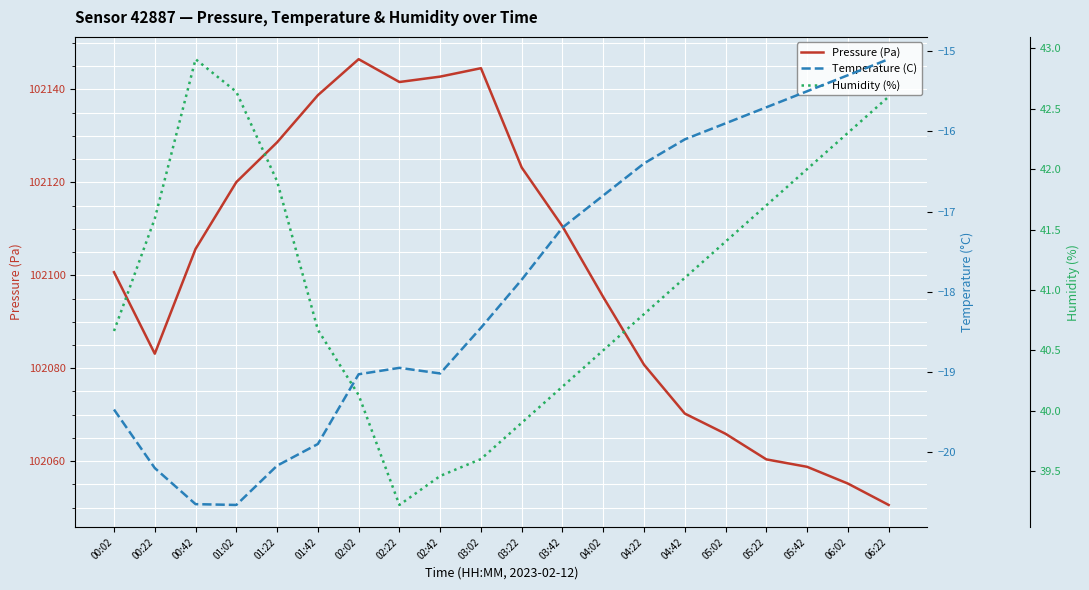

Between 00:42 and 01:22, which is larger?

01:22